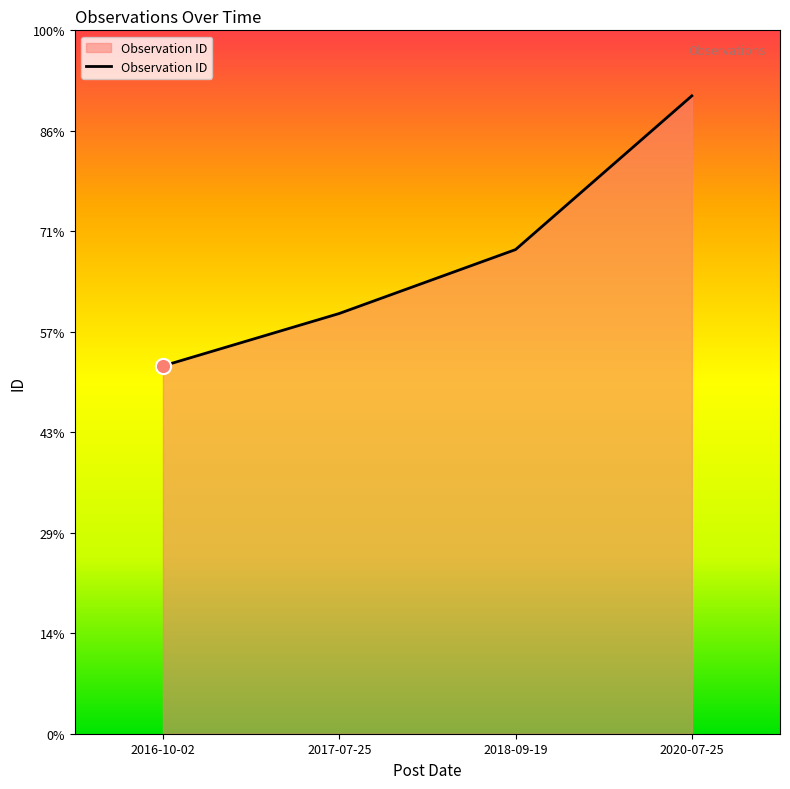

Between 2020-07-25 and 2018-09-19, which is larger?

2020-07-25